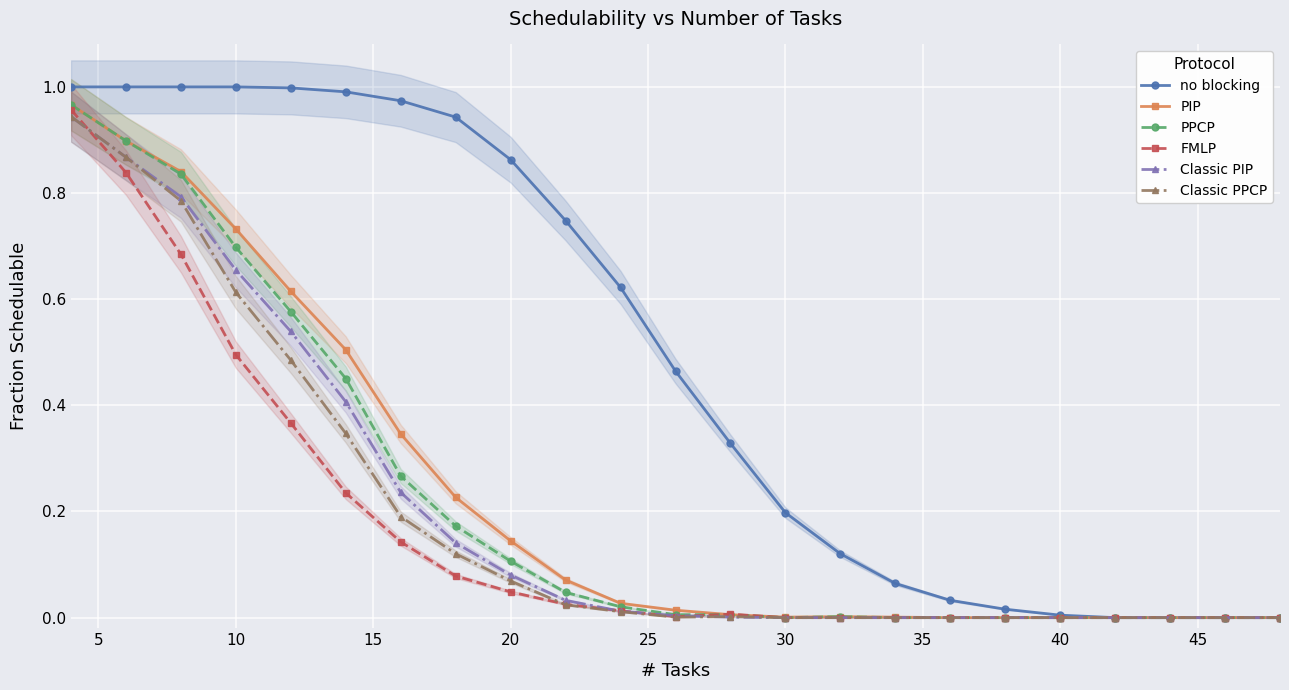

What is the difference between the maximum and minimum values in the no blocking series?

1.0